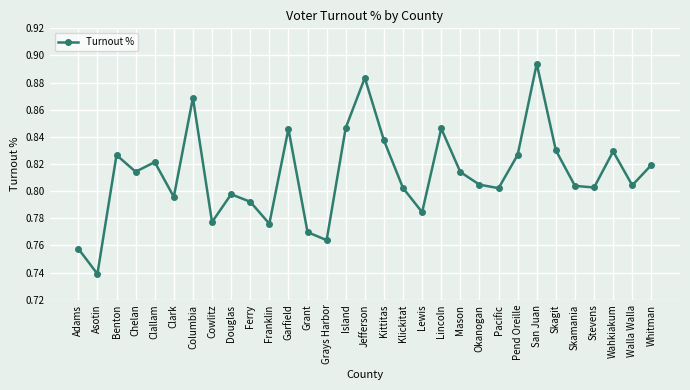

What is the change in value from Columbia to Stevens?

-0.1